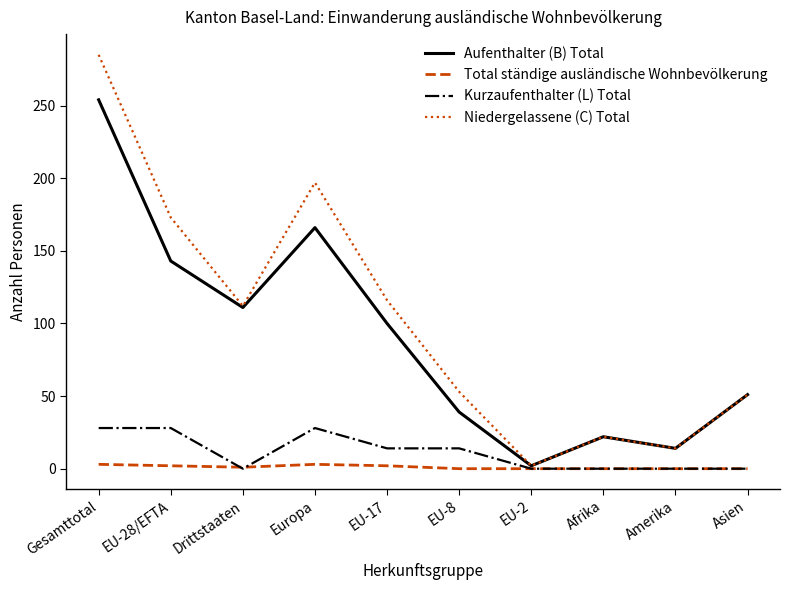

Which series has the widest spread of values?

Niedergelassene (C) Total